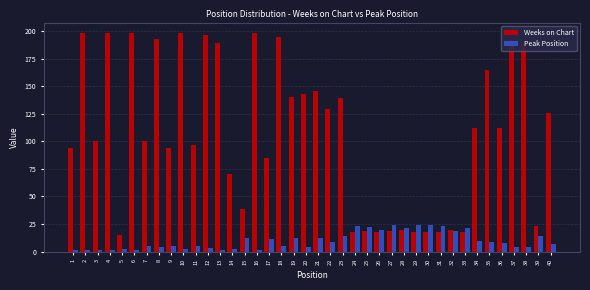

Rank the series at 3 from highest to lowest value.

Weeks on Chart, Peak Position